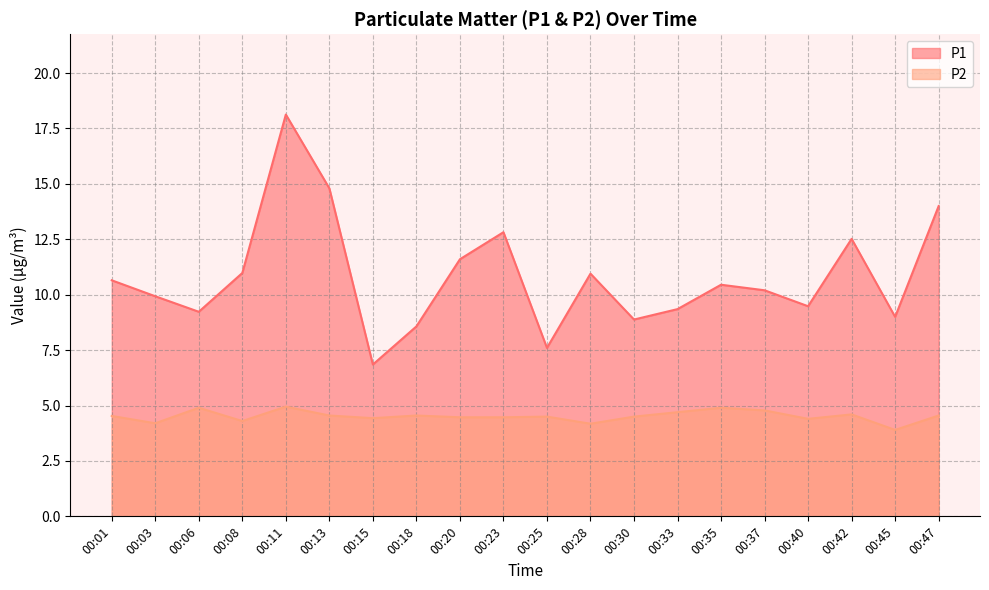

Between 00:01 and 00:18, which series saw the biggest shift?

P1